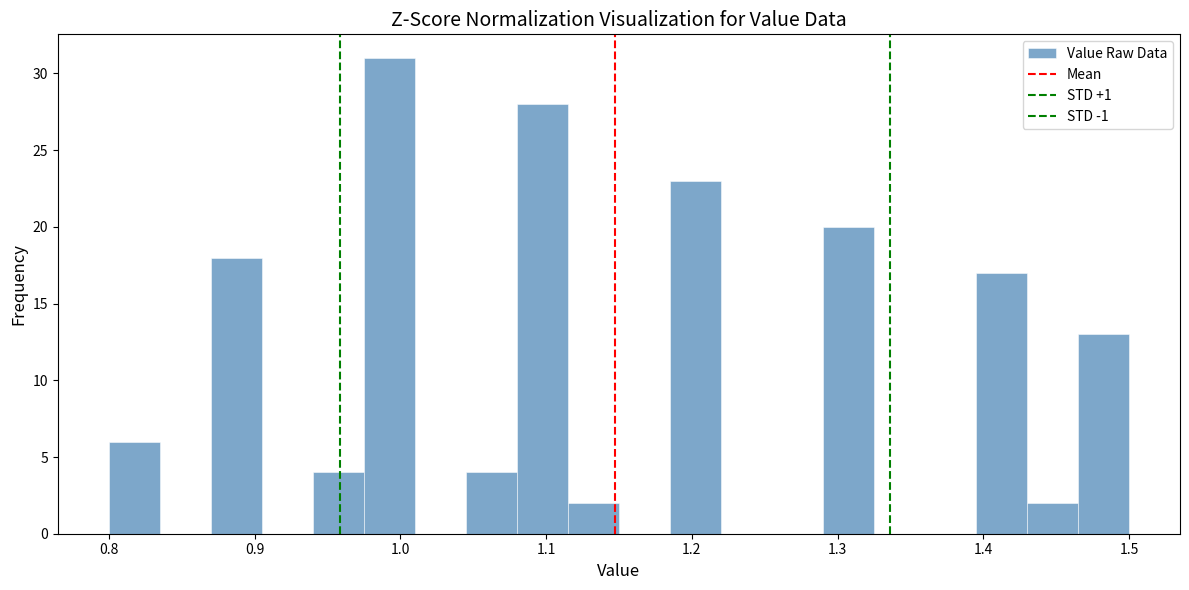

Around what value on the x-axis is the tallest bar? Give the approximate position of its centre, as read against the axis.

0.99